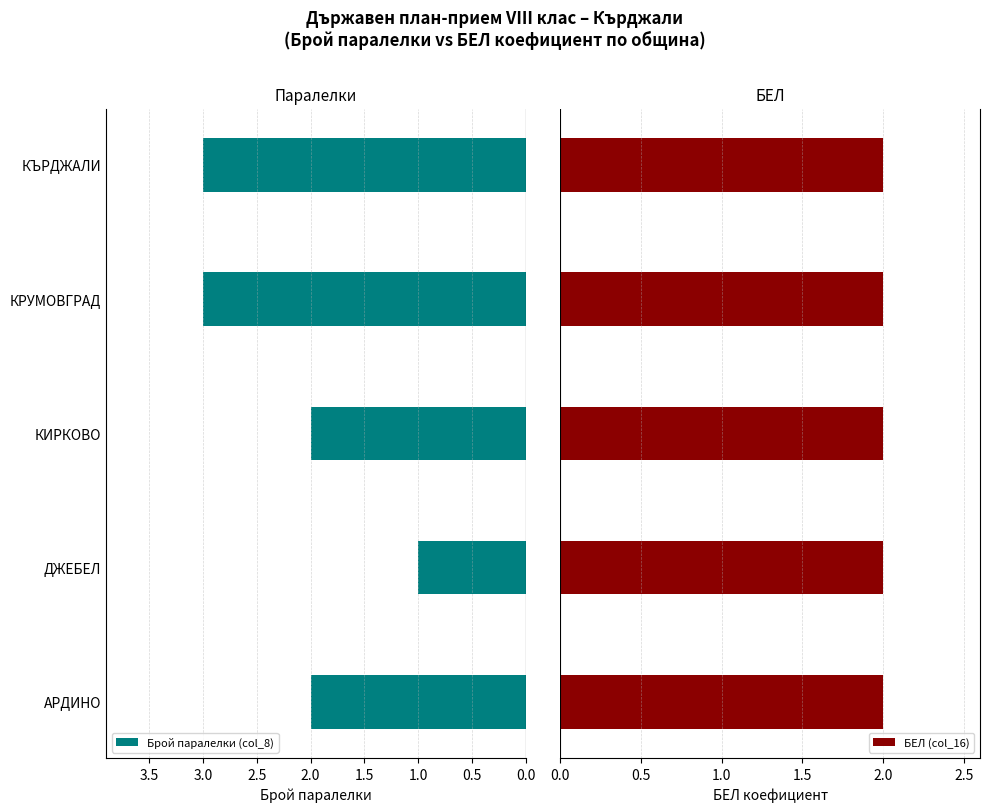

What is the maximum value for Брой паралелки (col_8)?

3